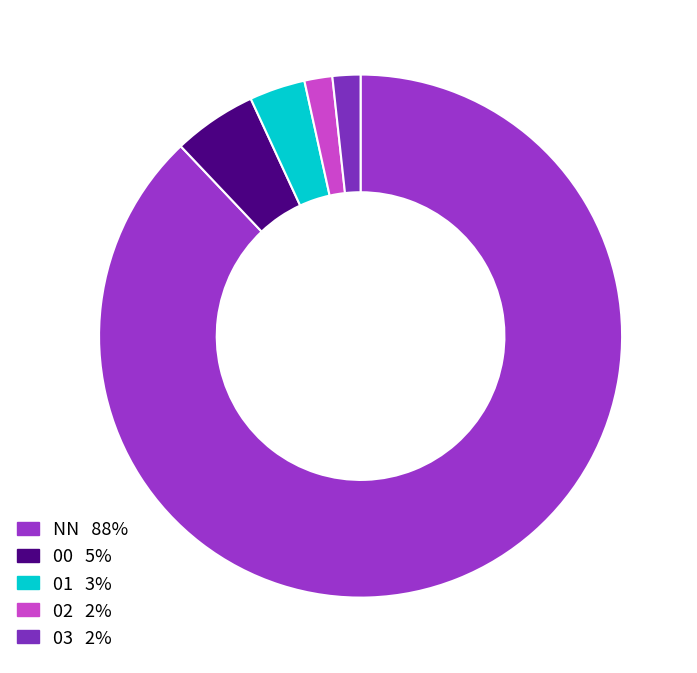

To the nearest percent, what is the combined percentage of 02 and 01?

5%